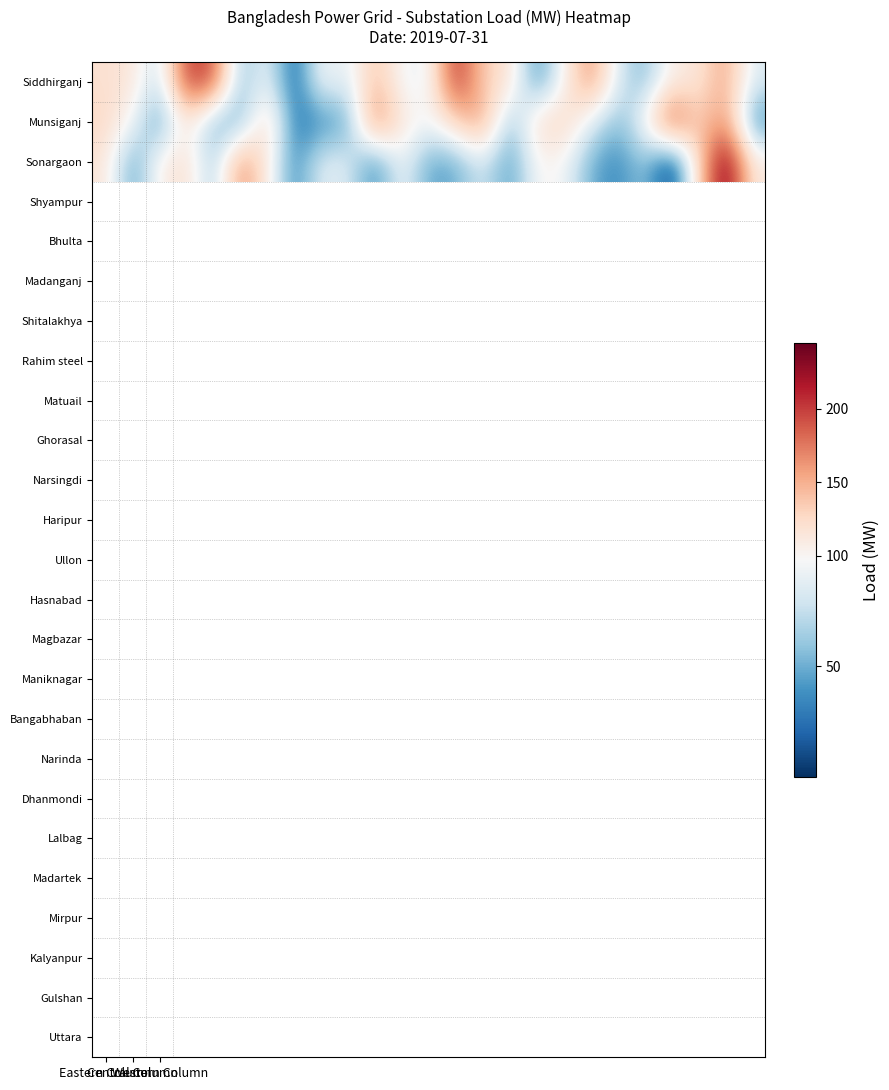

At how many categories does at least one series exceed 30?

25